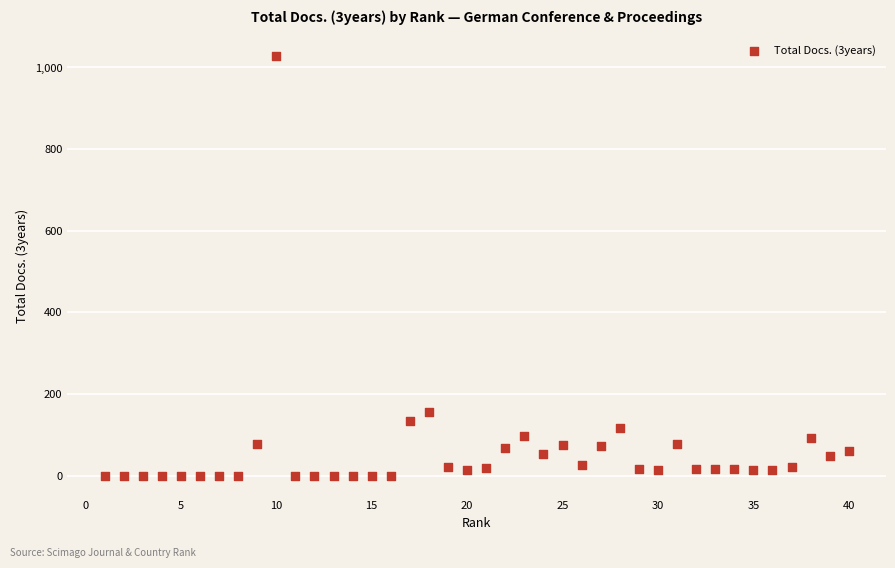

What is the range of Y values (max minus min)?

1027